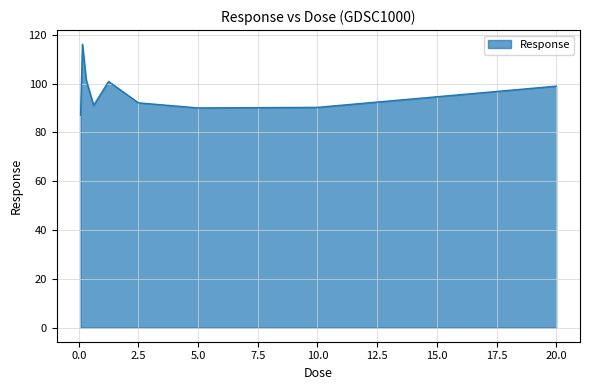

What is the difference between the maximum and minimum values?

29.1